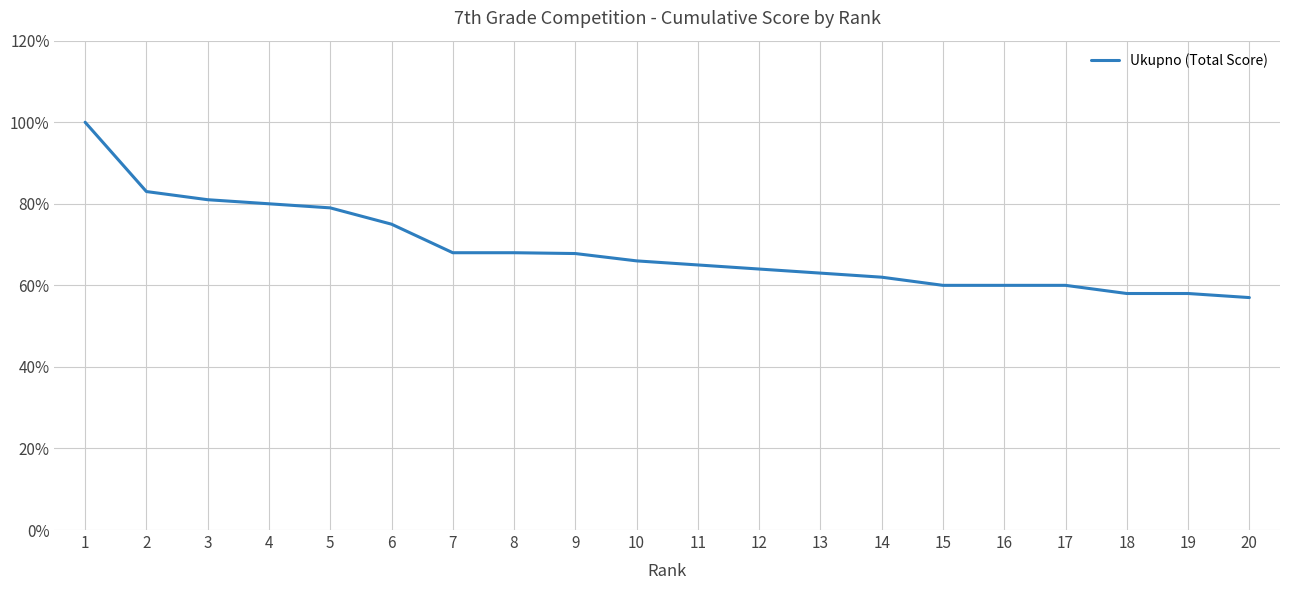

What is the sum of the values at 1 and 9?

167.8